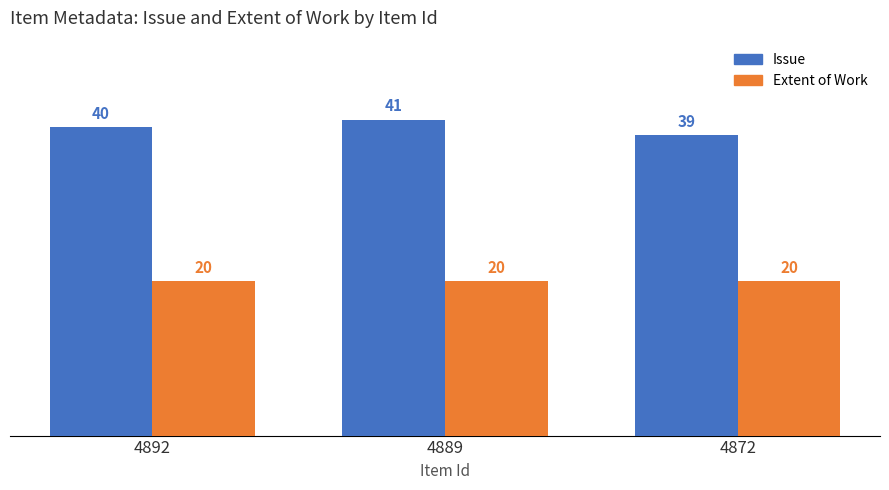

Which series changed the most between 4892 and 4889?

Issue